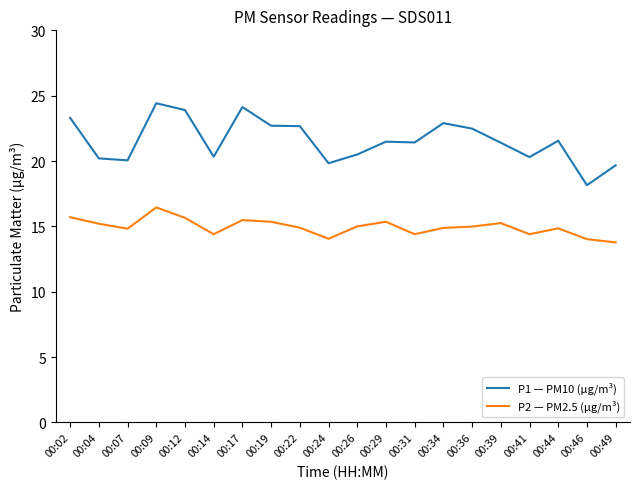

Where does the P1 — PM10 (µg/m³) series first go above 21?

00:02